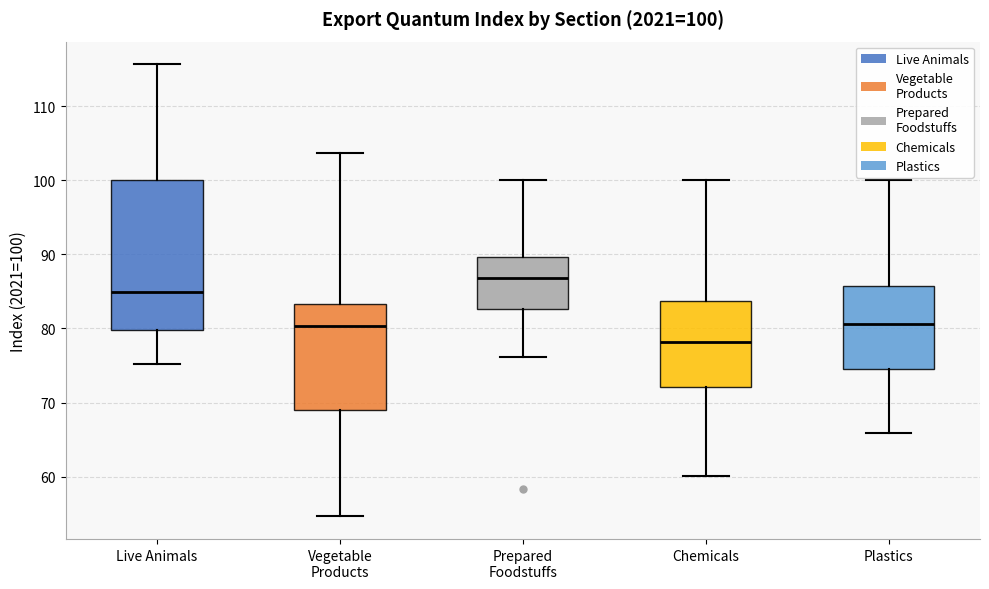

Which box's median line is the highest?

Prepared Foodstuffs